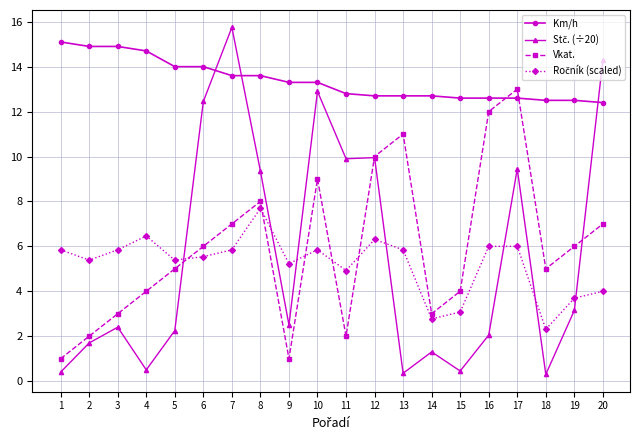

How many distinct data groups are displayed?

4